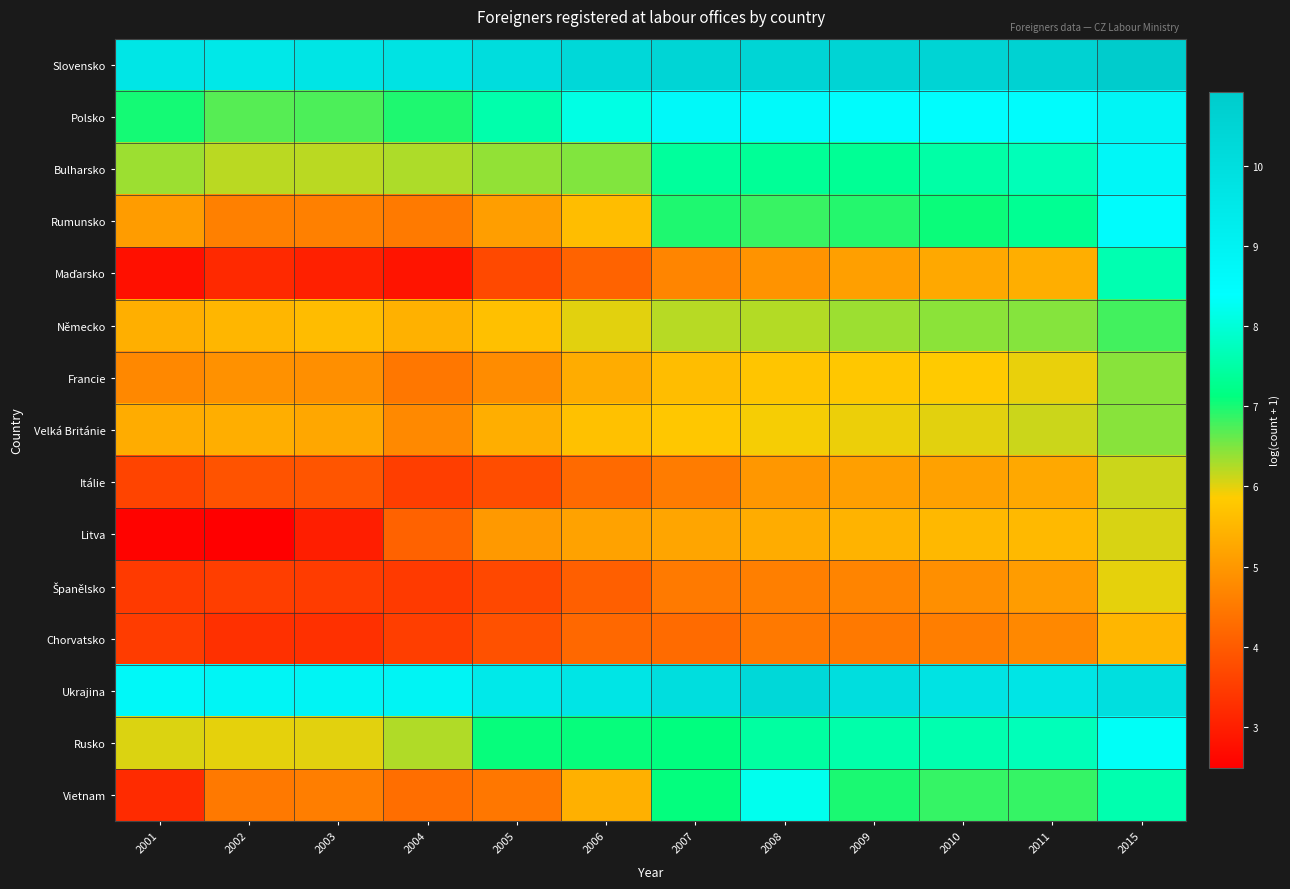

How many data points does each series have?

12